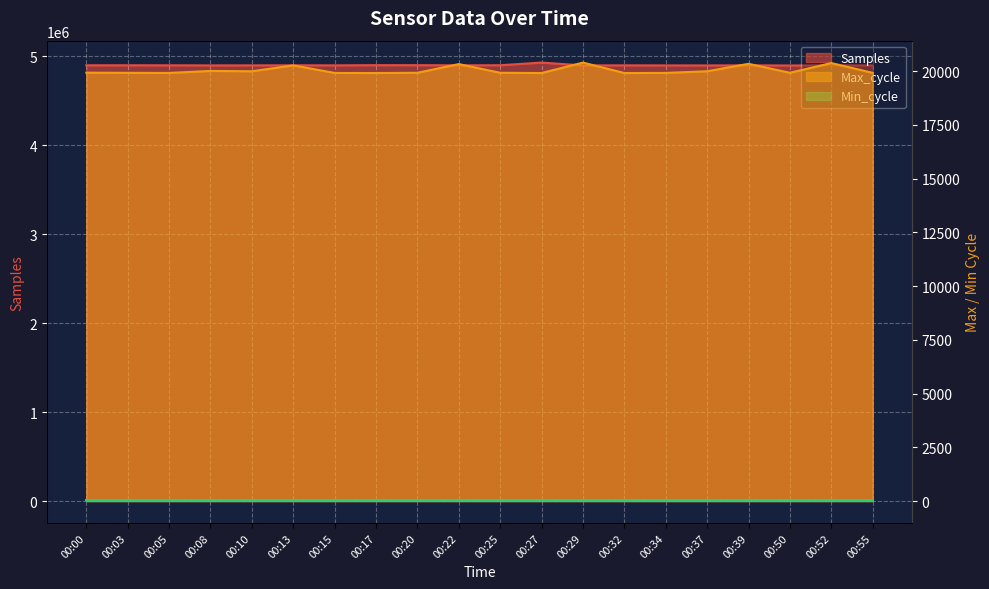

True or false: Max_cycle and Samples intersect in this chart.

False